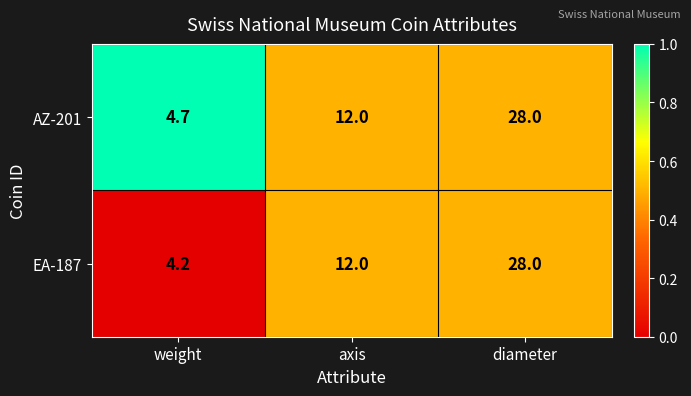

The value of EA-187 at diameter is 13.6. True or false?

False